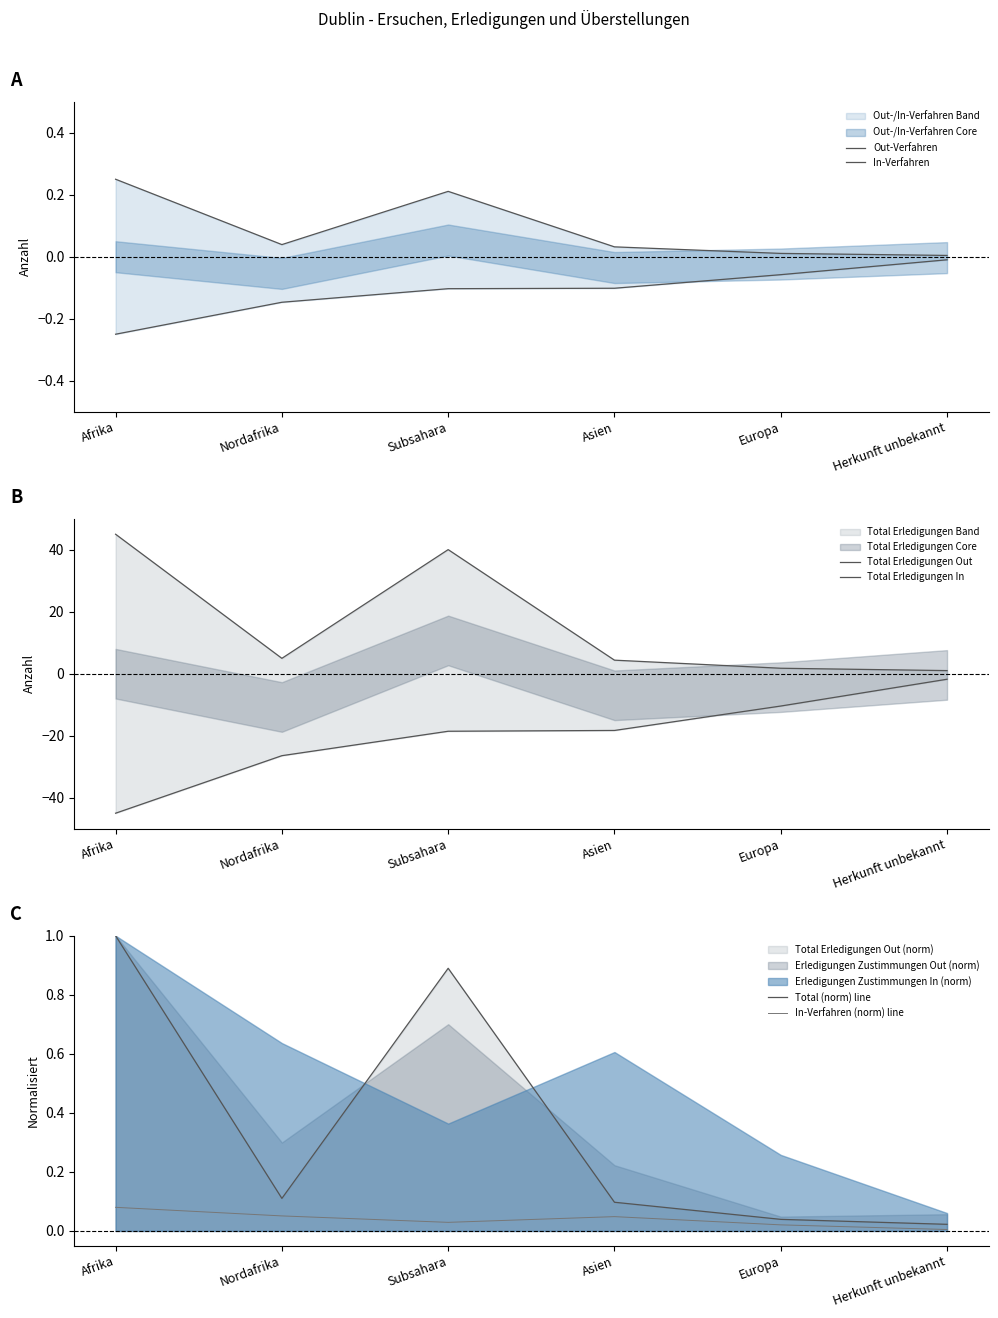

How many lines are shown in the chart?

6